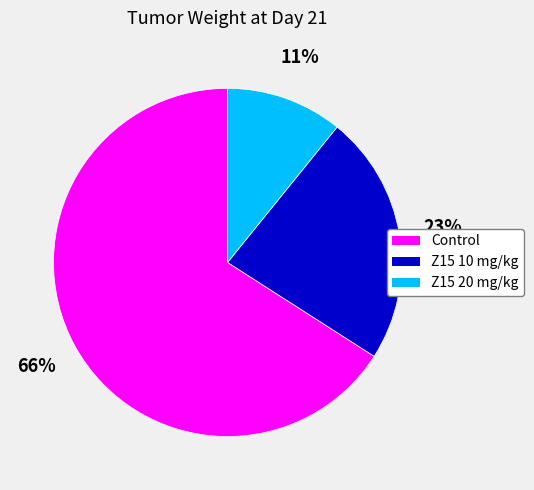

Approximately how many times larger is the value at Z15 20 mg/kg compared to Z15 10 mg/kg?

0.5